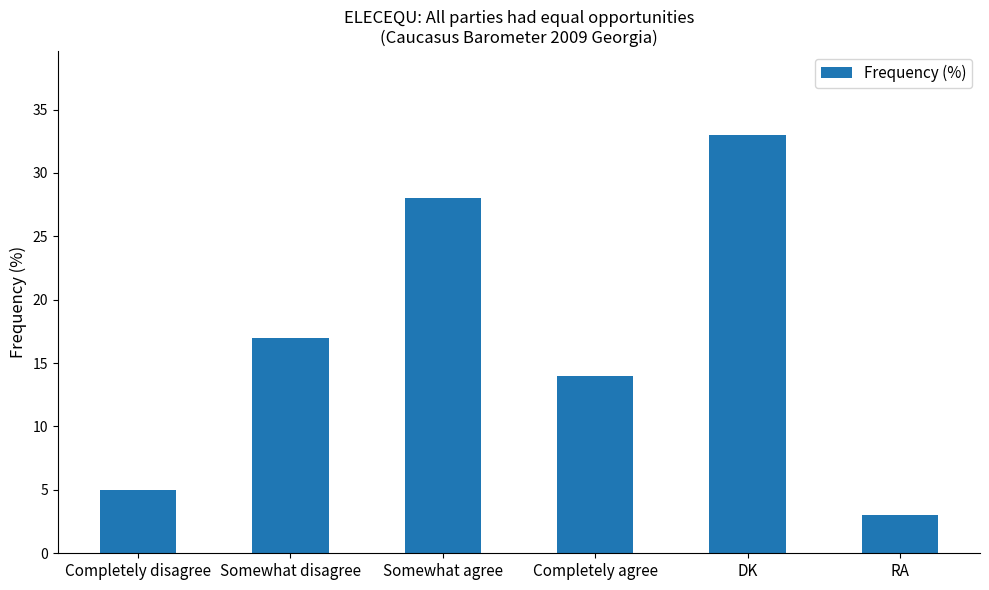

List the labels in order of value, smallest first.

RA, Completely disagree, Completely agree, Somewhat disagree, Somewhat agree, DK